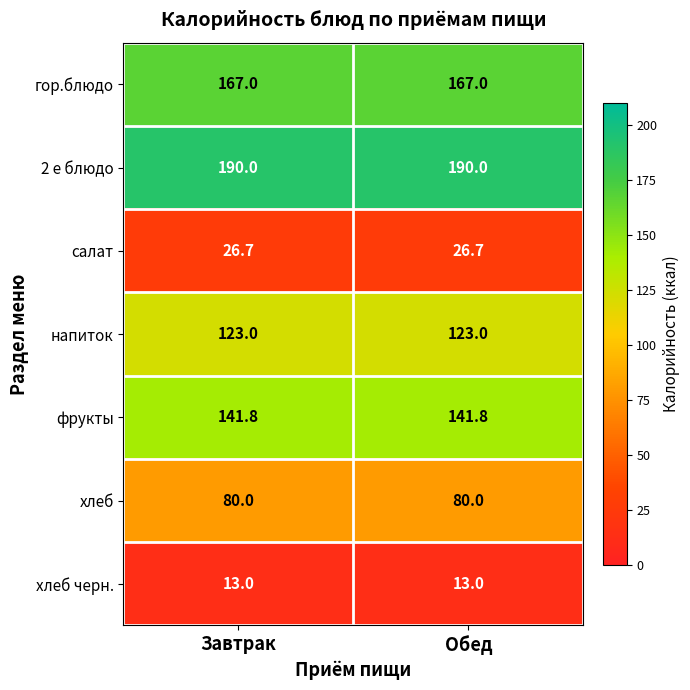

What is the maximum value shown in the chart?

190.0